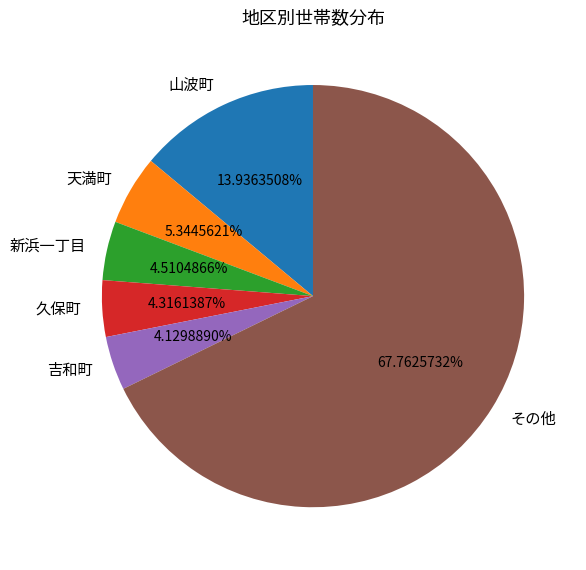

To the nearest percent, what is the difference between the largest and smallest slice percentages?

64%